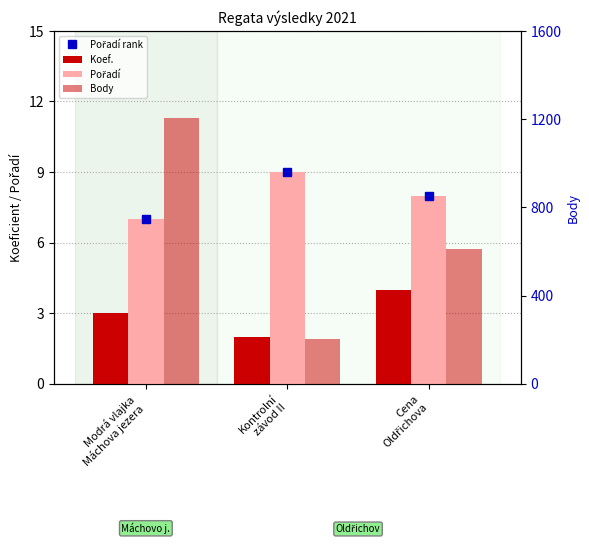

Where is Koef. nearest to the value 3?

Modrá vlajka
Máchova jezera